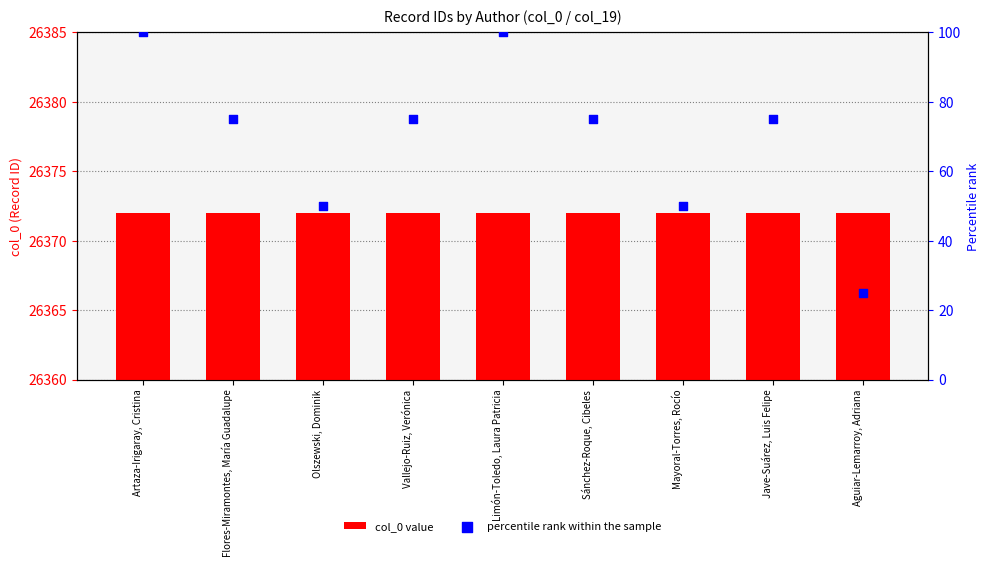

Which series has the largest total across all categories?

col_0 value